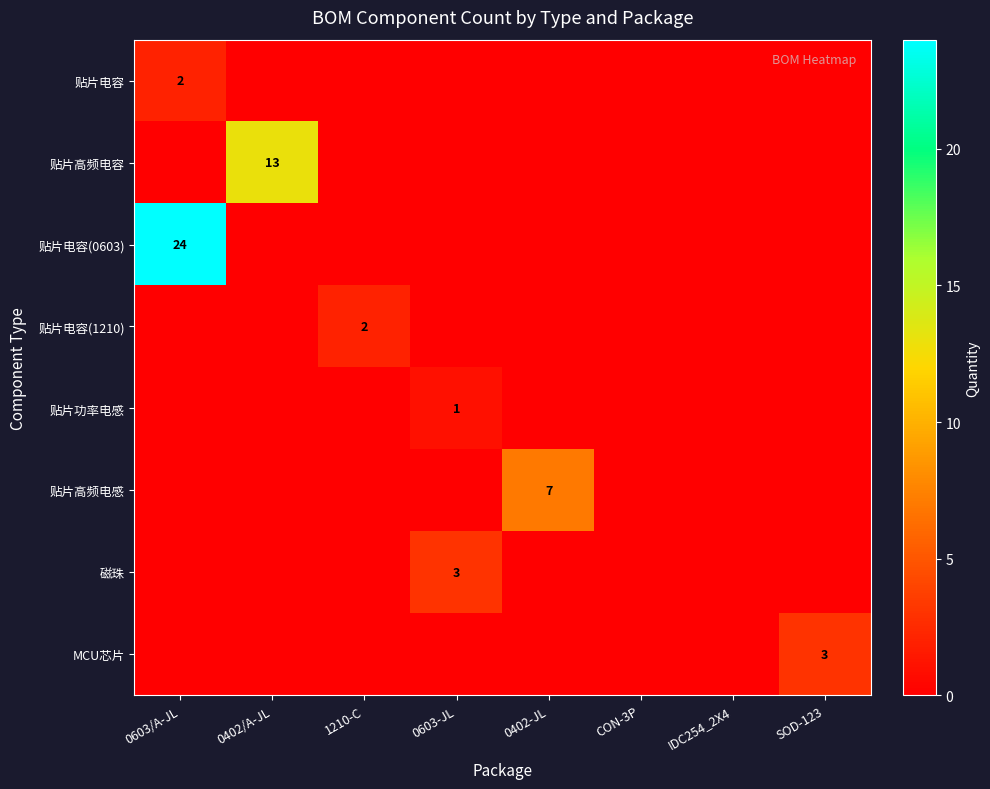

How many data points in 贴片电容(0603) are above 0?

1